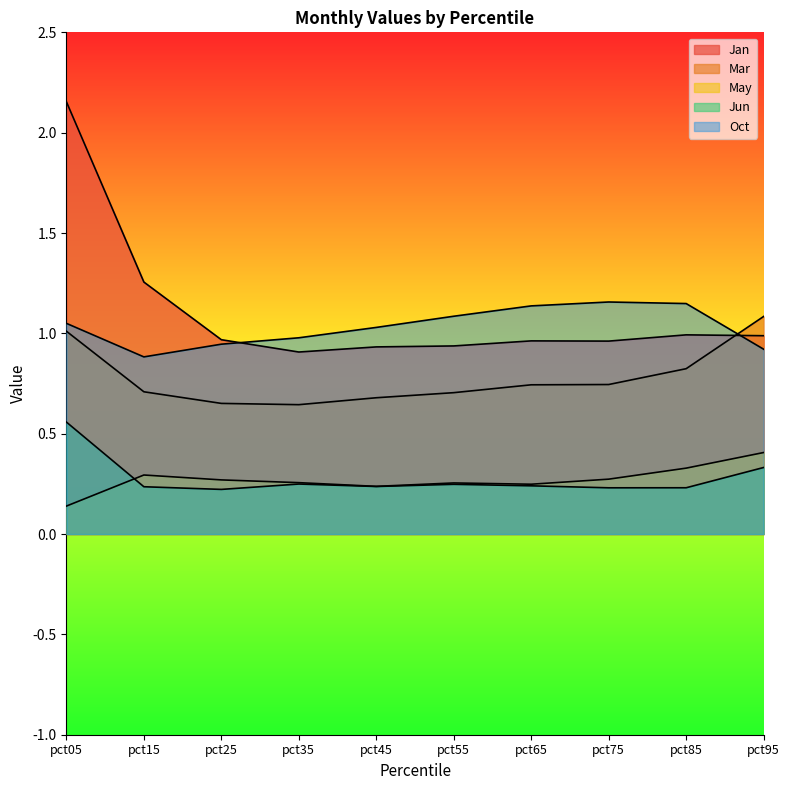

How many lines are shown in the chart?

5